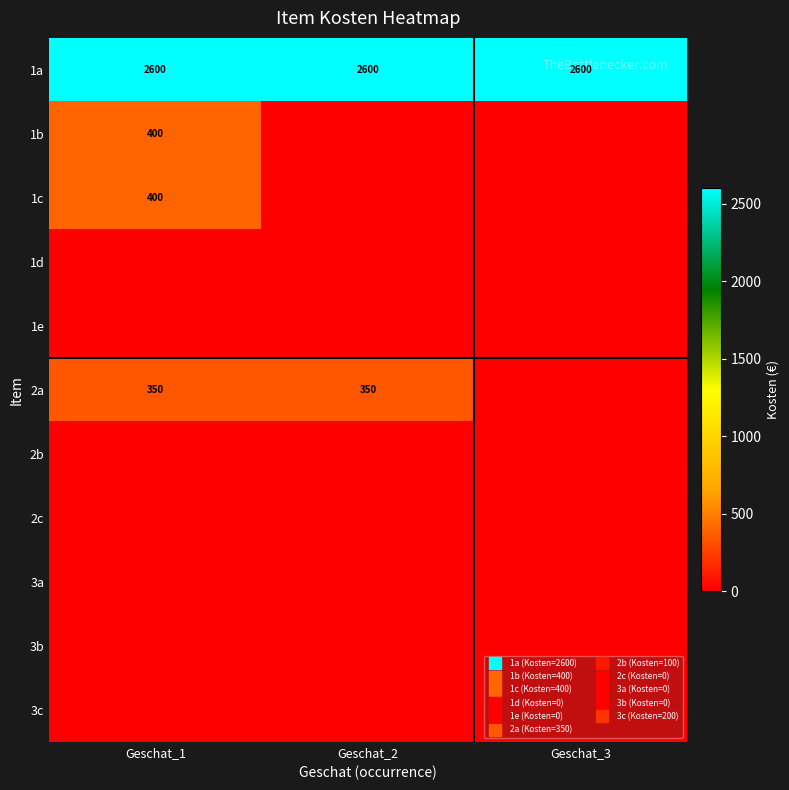

Which has a higher value, Geschat_1 or Geschat_3?

Geschat_1